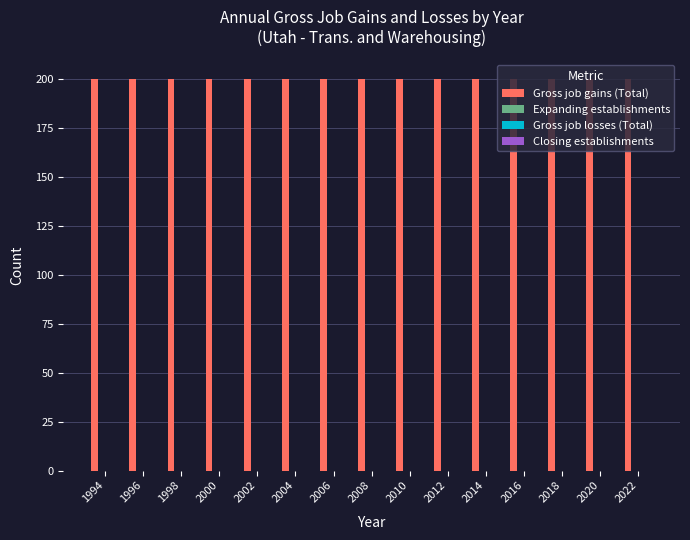

Between 1998 and 1994, which is larger?

1998